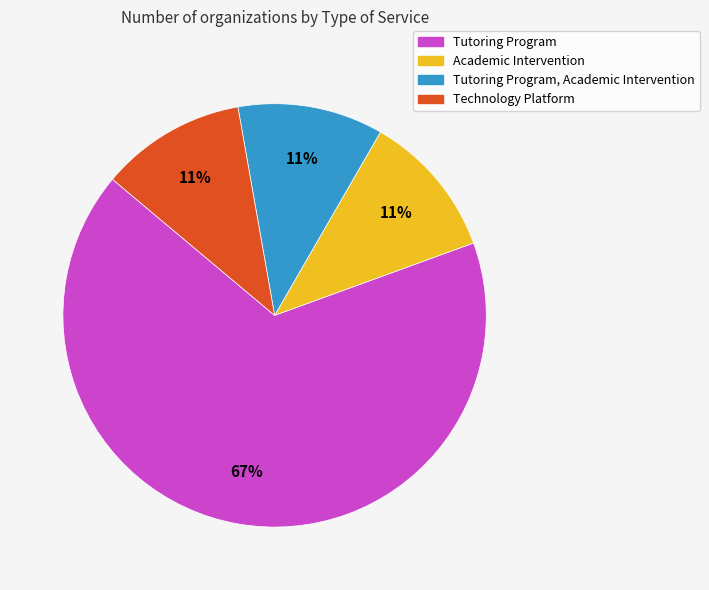

To the nearest percent, what is the difference between the largest and smallest slice percentages?

56%